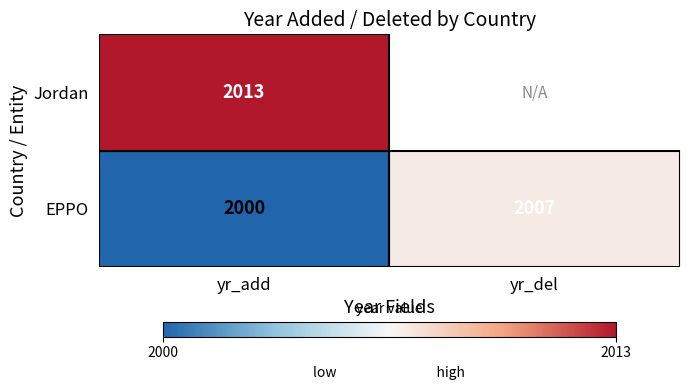

What is the total value across all series at yr_add?

4013